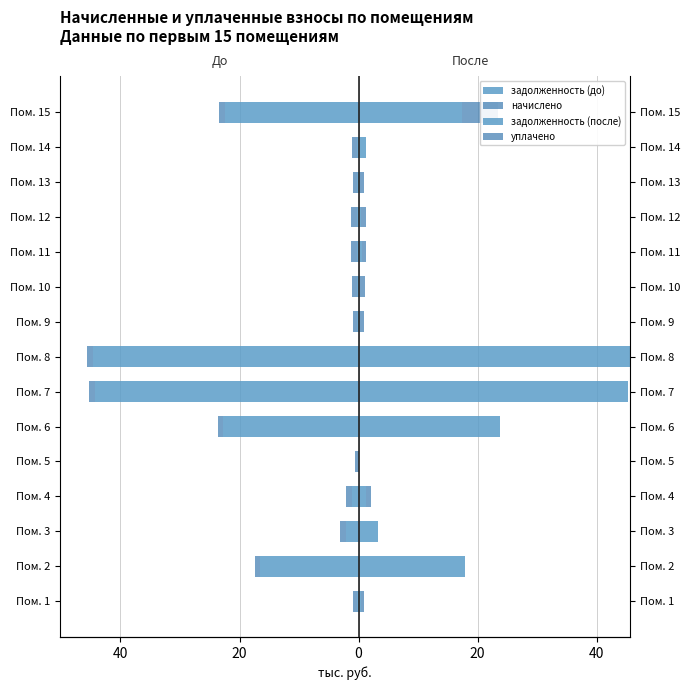

Reading left to right, what are all the values shown in this chart?

задолженность (до): -0.2	-16.6	-2.2	-1.1	0.0	-22.8	-44.2	-44.6	-0.2	-0.3	-0.3	-0.3	-0.2	-0.3	-22.4
начислено: -0.7	-0.9	-1.0	-1.0	-0.7	-0.9	-1.0	-1.0	-0.7	-0.9	-1.0	-1.0	-0.7	-0.9	-1.0
задолженность (после): 0.5	17.9	3.2	1.2	0.0	23.7	45.2	45.6	0.2	0.3	0.7	0.3	0.2	1.2	17.4
уплачено: 0.4	0.0	0.0	1.0	0.0	0.0	0.0	0.0	0.7	0.9	0.6	1.0	0.7	0.0	6.0